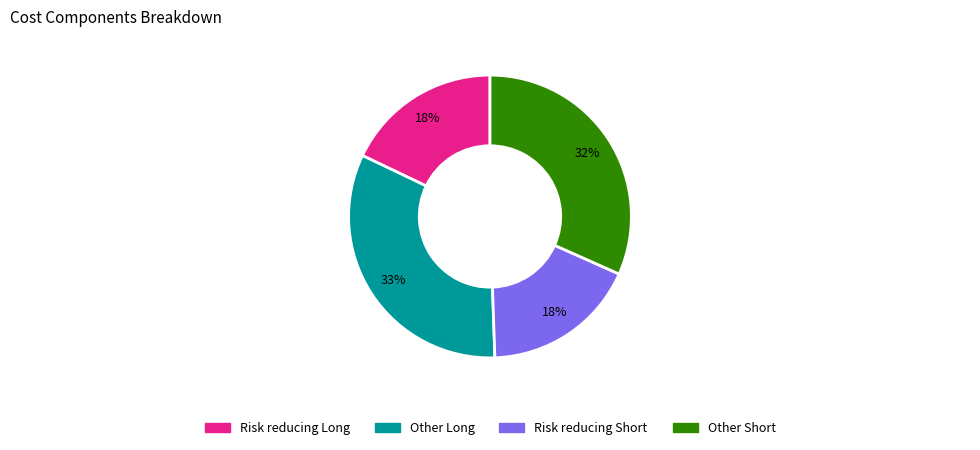

True or false: Risk reducing Short accounts for 18% of the total.

True